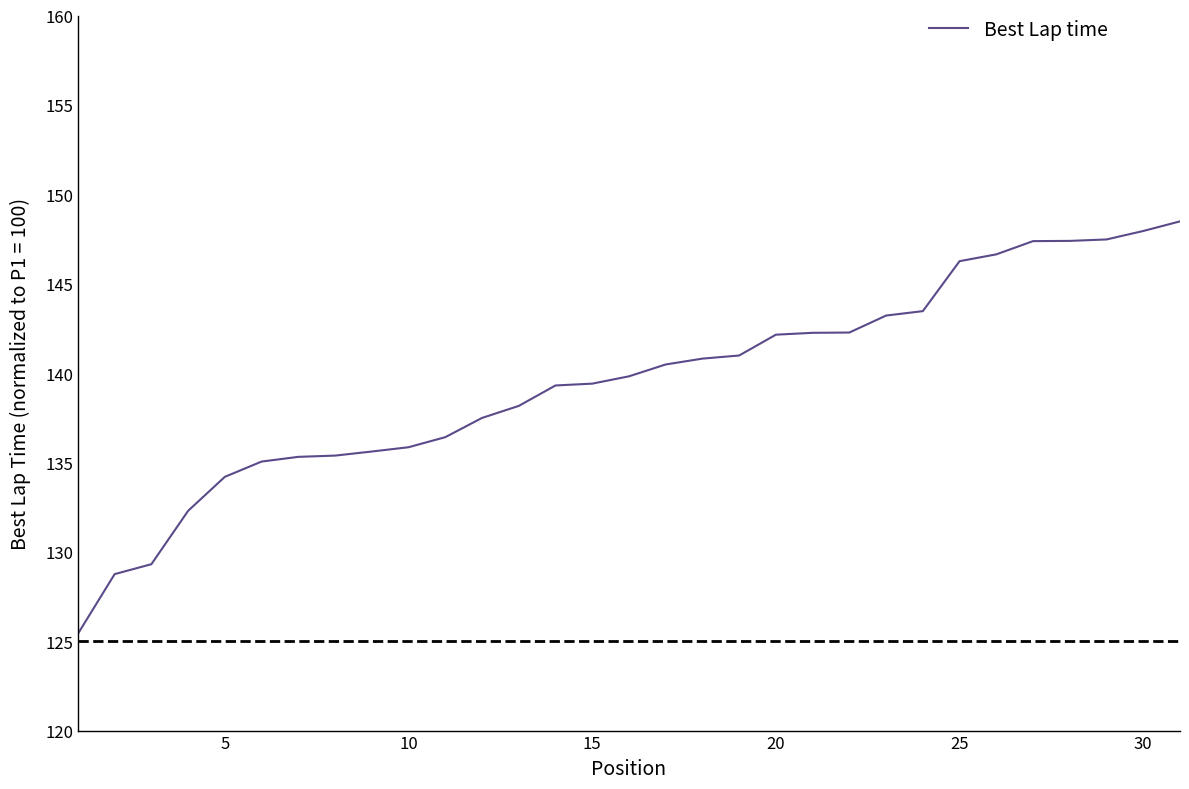

What is the greatest value displayed?

148.5